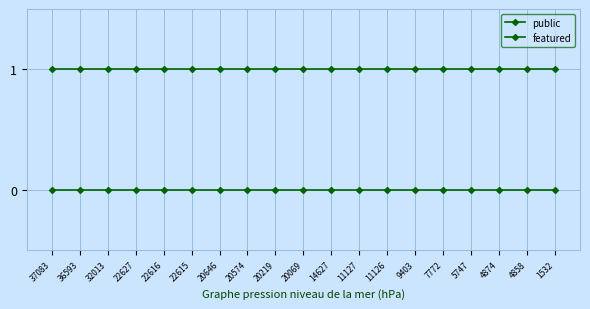

The value of public at 20219 is 1. True or false?

True